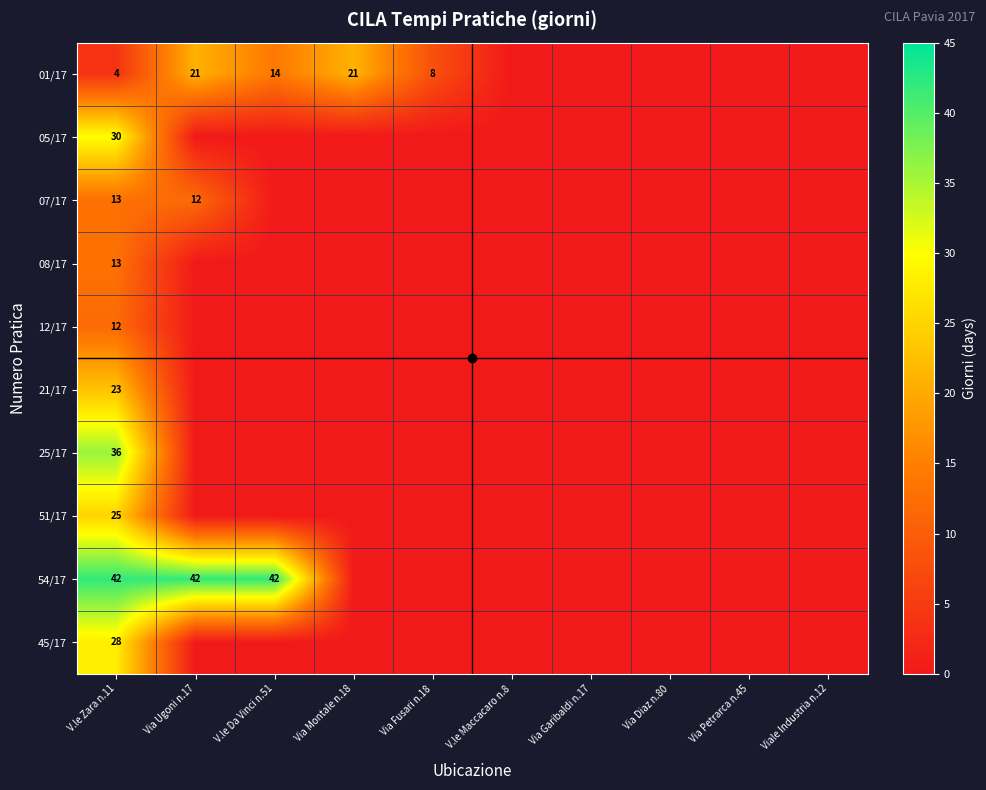

The 54/17 series shows 42 at V.le Zara n.11. True or false?

True